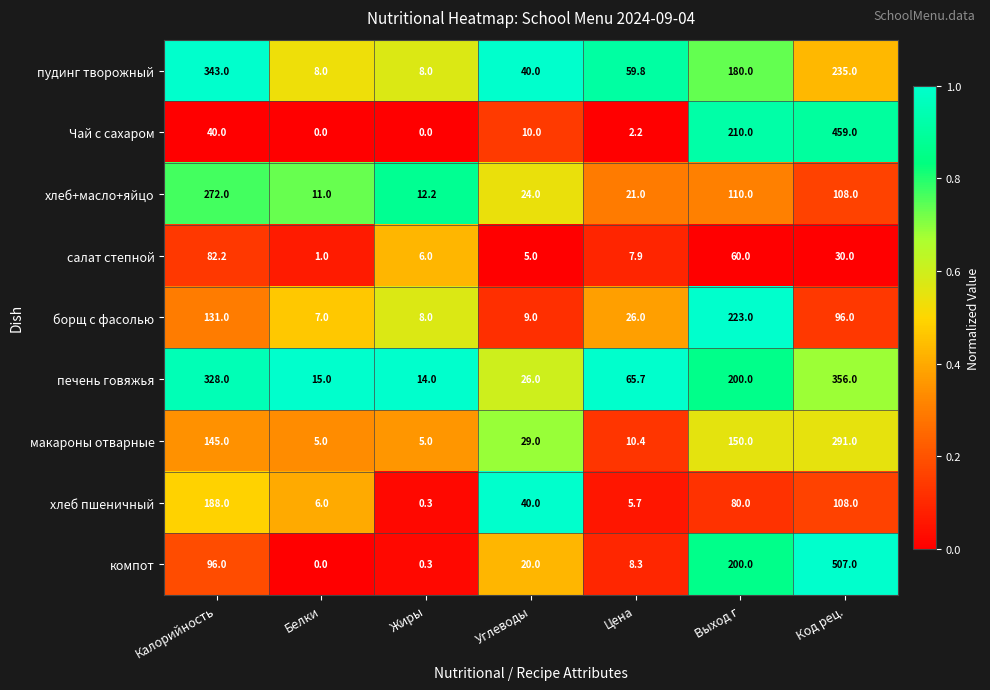

True or false: борщ с фасолью has a value of 223.0 at Выход г.

True